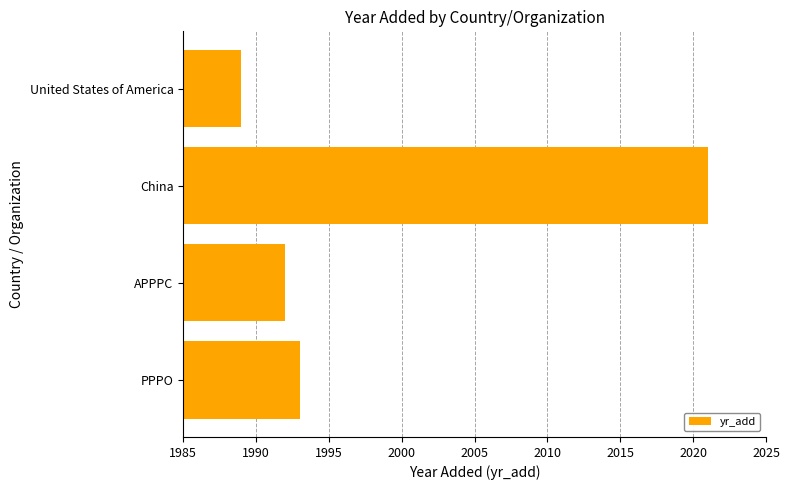

What is the greatest value displayed?

2021